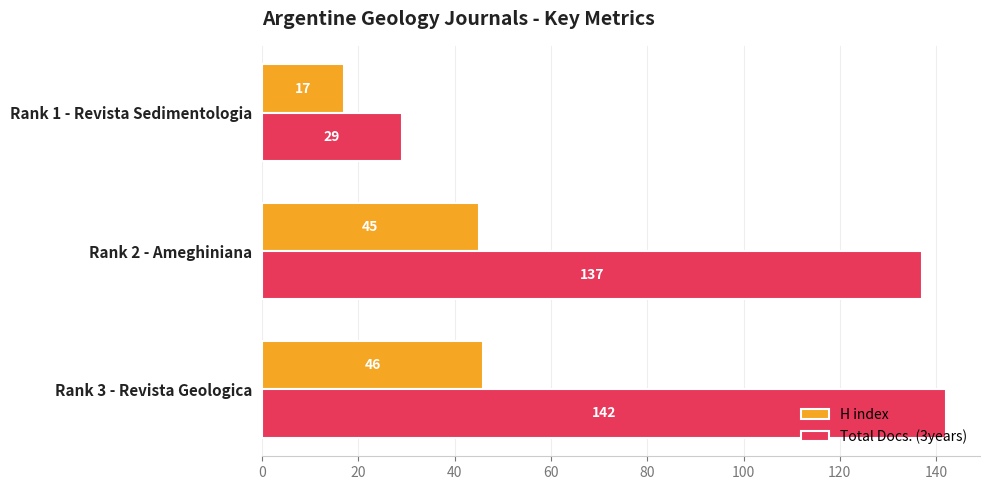

Where is Total Docs. (3years) nearest to the value 85?

Rank 2 - Ameghiniana